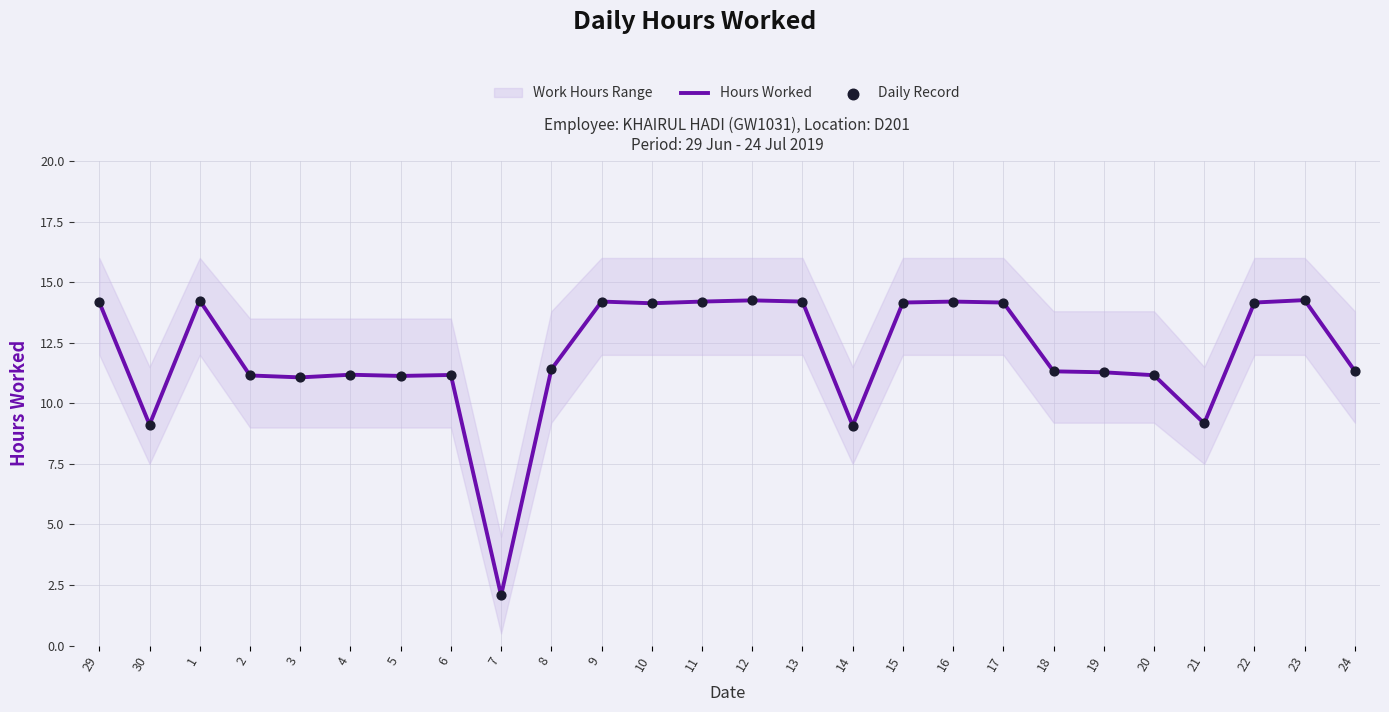

Is the value of Daily Record at 15 greater than the value of Hours Worked at 20?

Yes